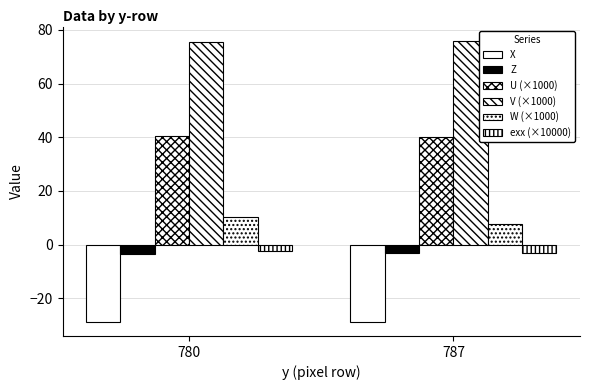

At how many categories does at least one series exceed 7?

2